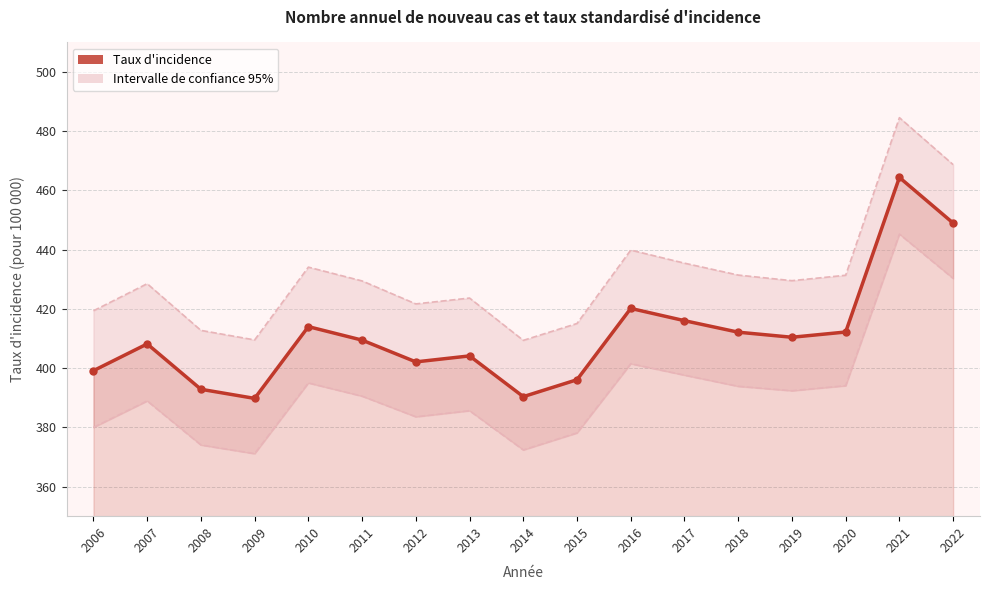

Rank the categories by Taux d'incidence value from lowest to highest.

2009, 2014, 2008, 2015, 2006, 2012, 2013, 2007, 2011, 2019, 2018, 2020, 2010, 2017, 2016, 2022, 2021